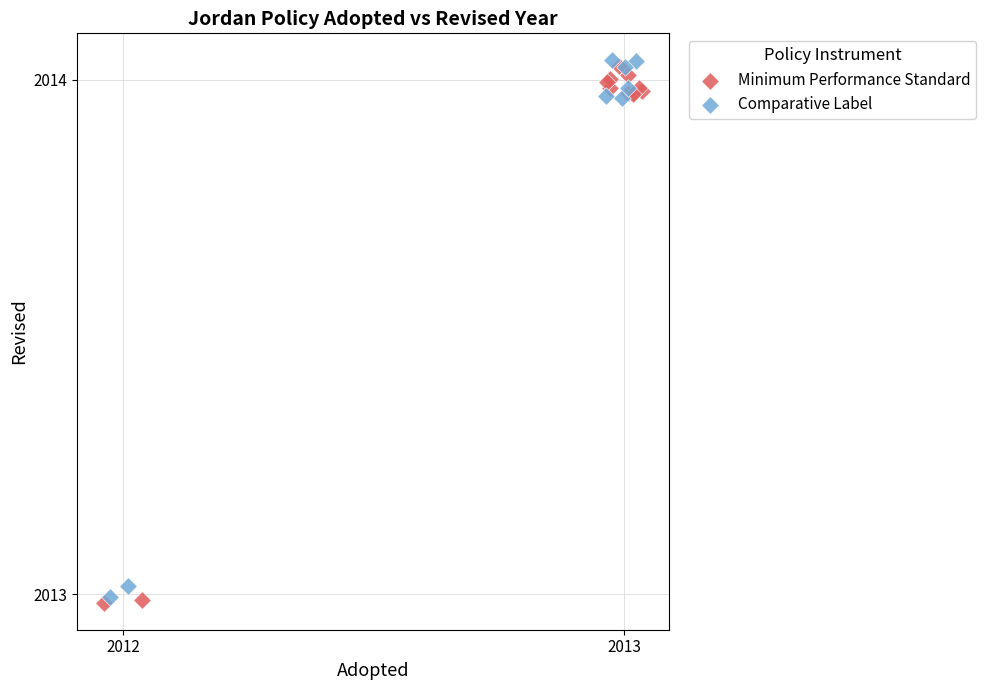

What are all the series names shown in the legend?

Minimum Performance Standard, Comparative Label